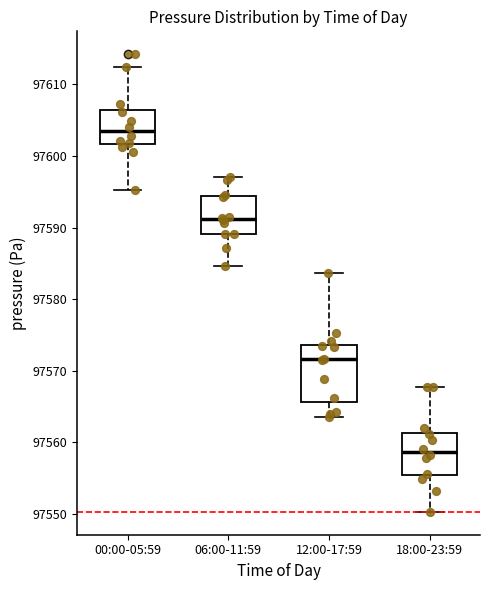

Reading left to right, transcribe this box plot: for each box, give where its median line is, the range the box spans, and where its two whiskers end, as read against the y-axis. The values are not printed on the chart, so give them approximately, as read against the axis.

00:00-05:59: median 97603, box 97602 to 97606, whiskers 97595 to 97612
06:00-11:59: median 97591, box 97589 to 97594, whiskers 97585 to 97597
12:00-17:59: median 97572, box 97566 to 97574, whiskers 97564 to 97584
18:00-23:59: median 97559, box 97555 to 97561, whiskers 97550 to 97568